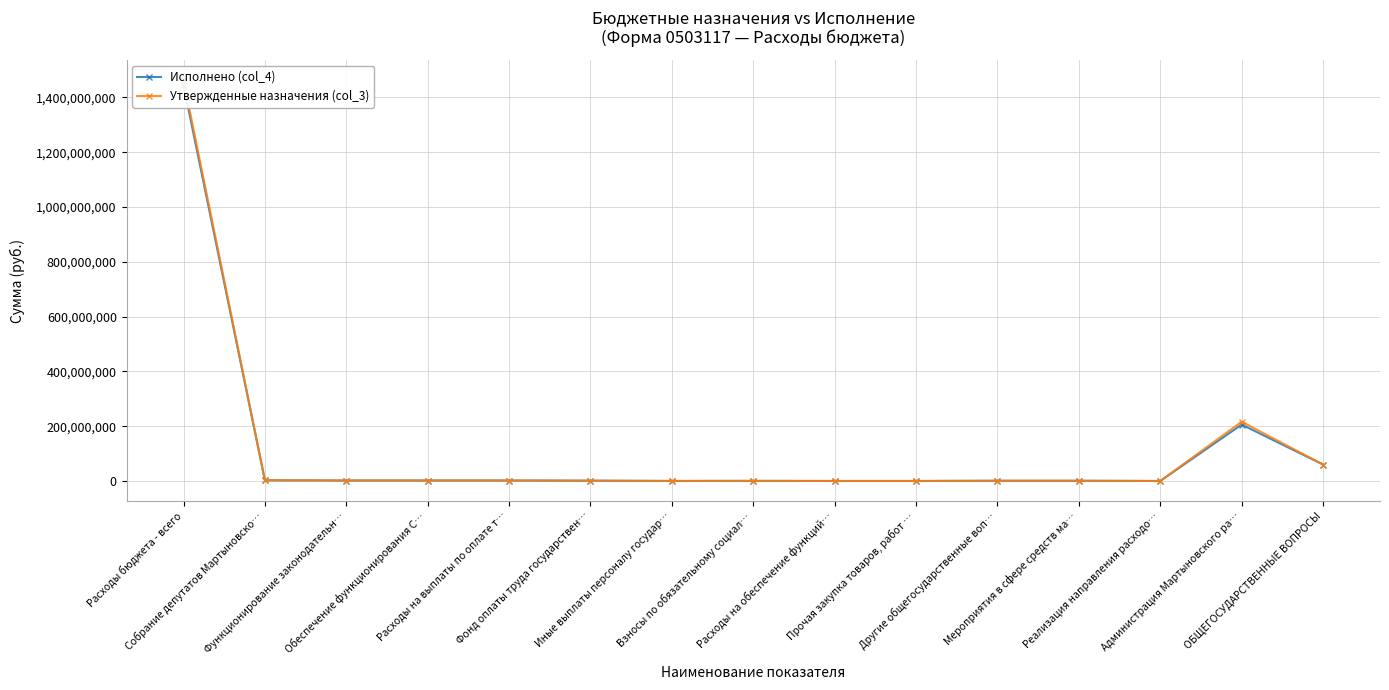

What is the label of the 9th point from the right?

Иные выплаты персоналу государ…